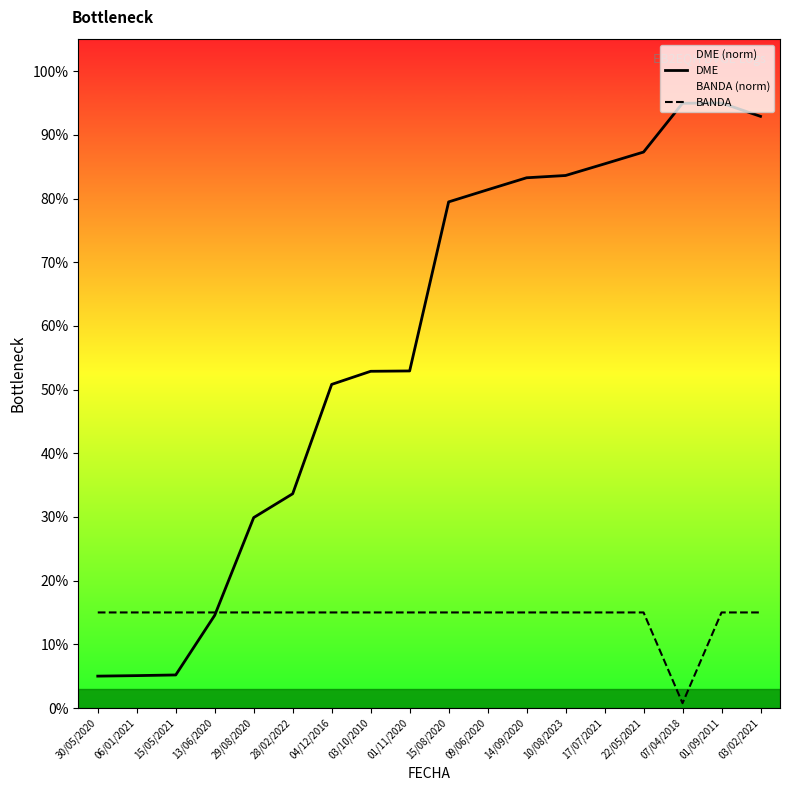

Between 30/05/2020 and 14/09/2020, which series saw the biggest shift?

DME